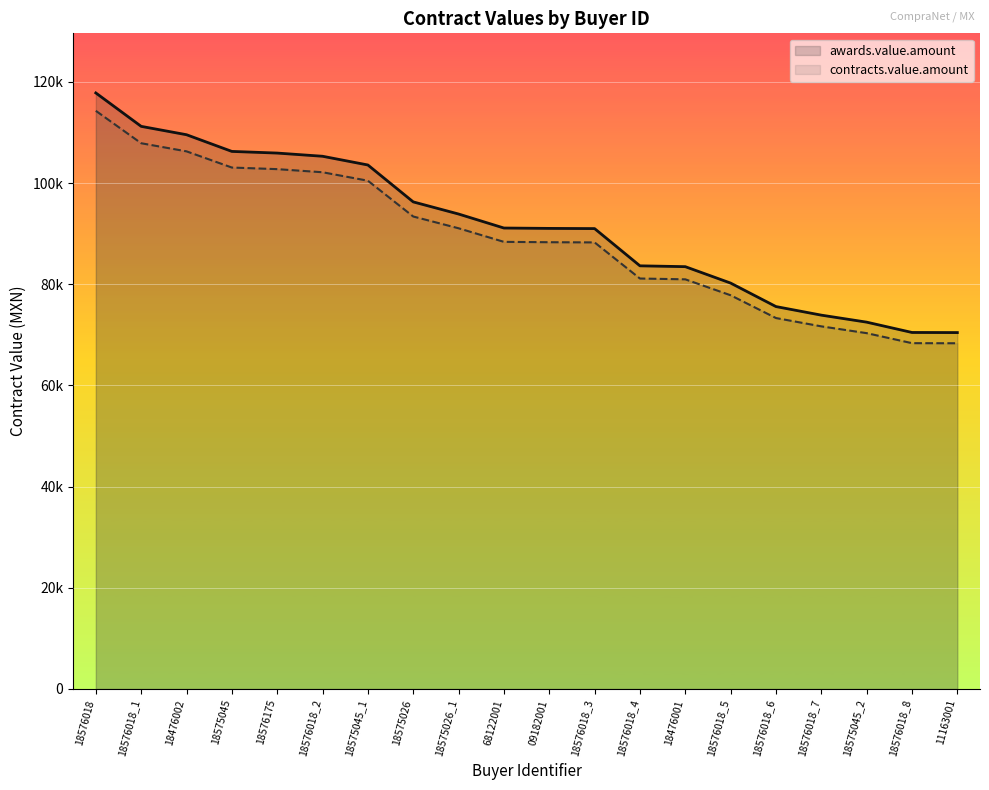

What is the value of the contracts.value.amount point at the 15th from the left?

77824.9